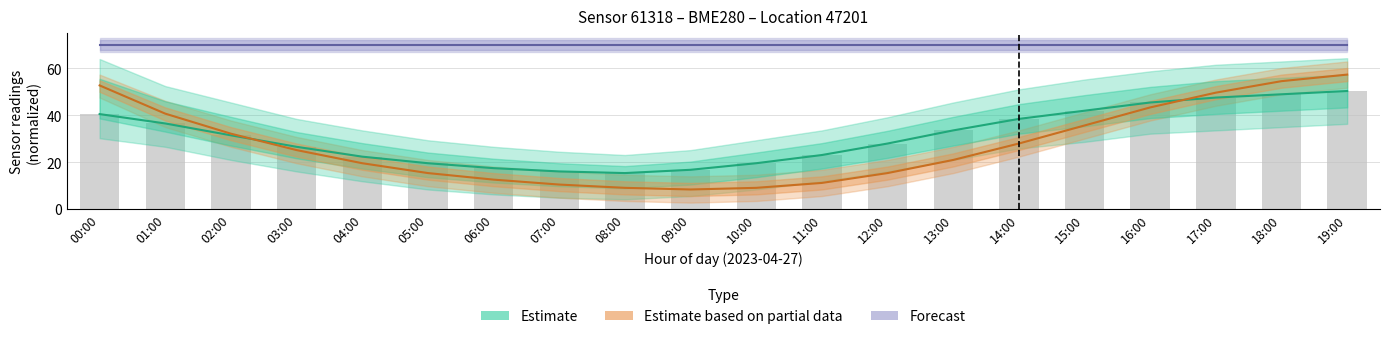

Are the bars grouped side by side (vs. stacked)?

Yes